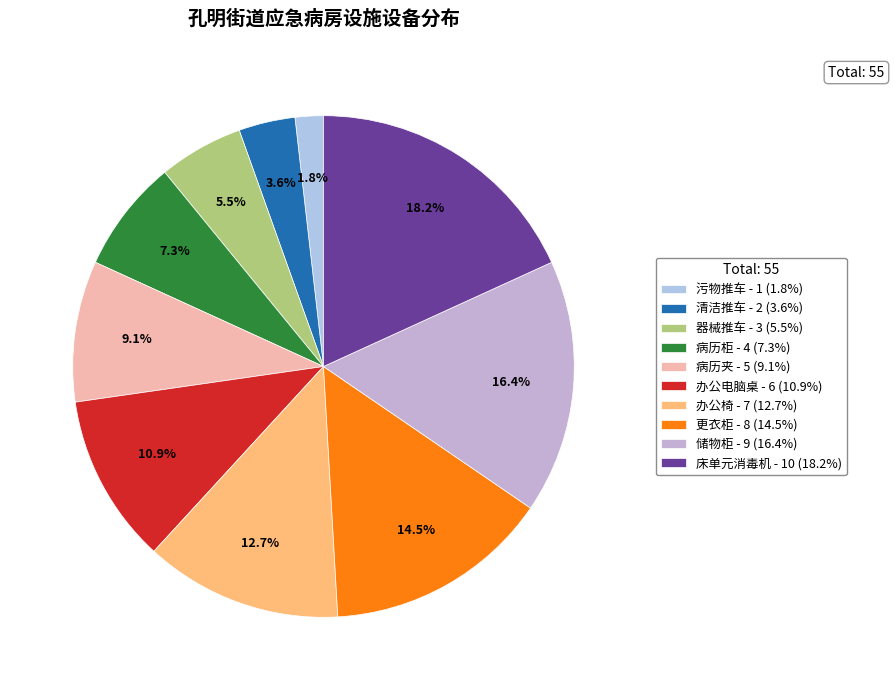

Is it true that 办公电脑桌 is 6% of the pie?

False